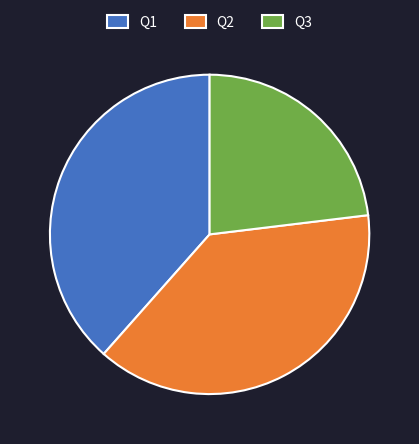

How many segments does this pie chart have?

3